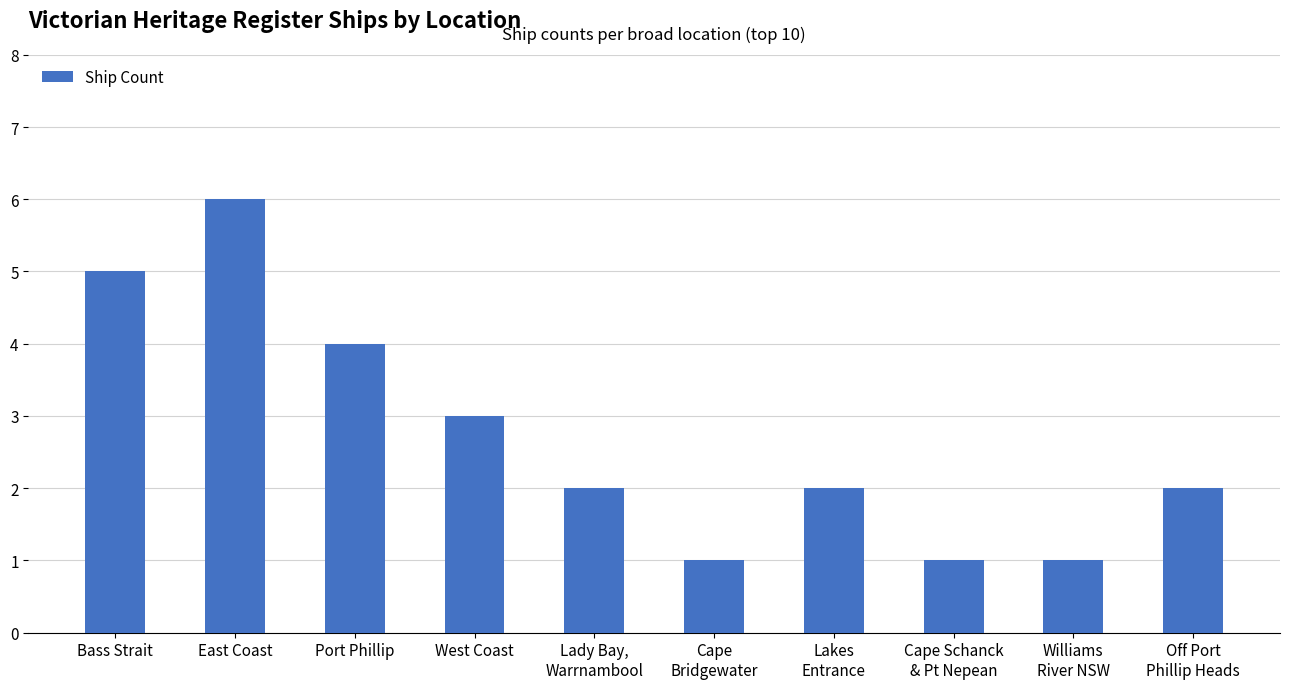

True or false: the data shows 1 at West Coast.

False